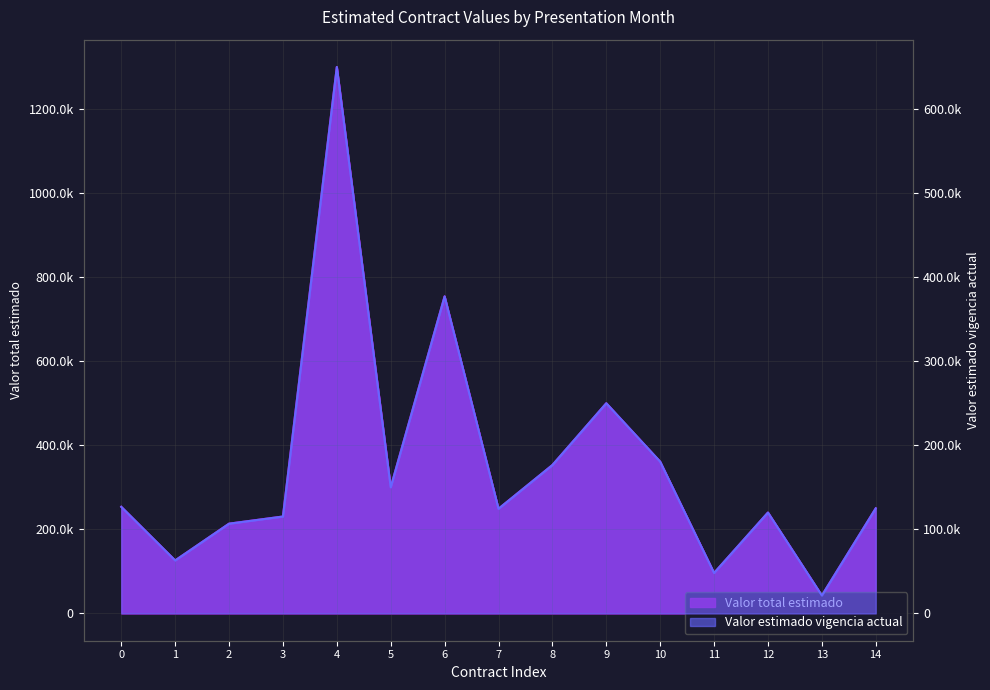

How many interior local peaks does the Valor total estimado series have?

4